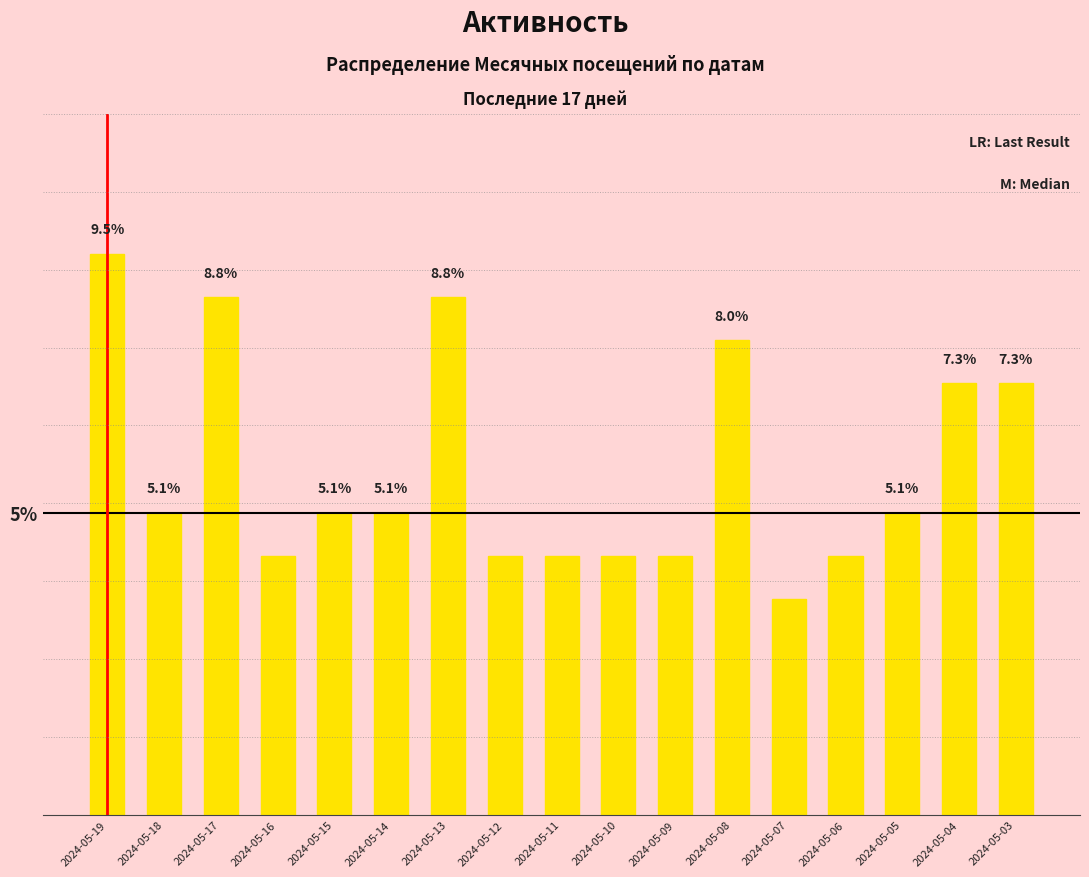

Which has a higher value, 2024-05-05 or 2024-05-13?

2024-05-13